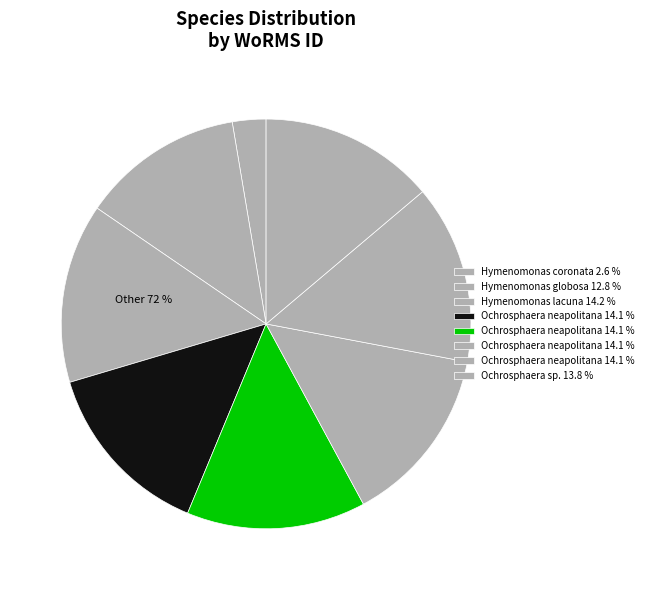

To the nearest percent, what is the combined percentage of Ochrosphaera neapolitana (AC13) and Ochrosphaera sp.?

28%